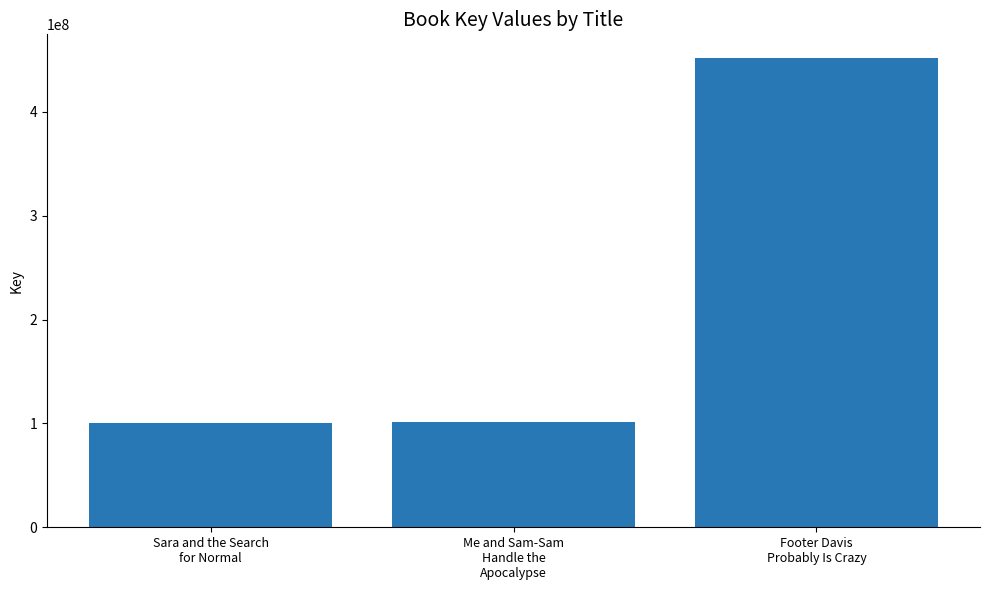

Is it true that the value at Sara and the Search
for Normal is 100705054?

True